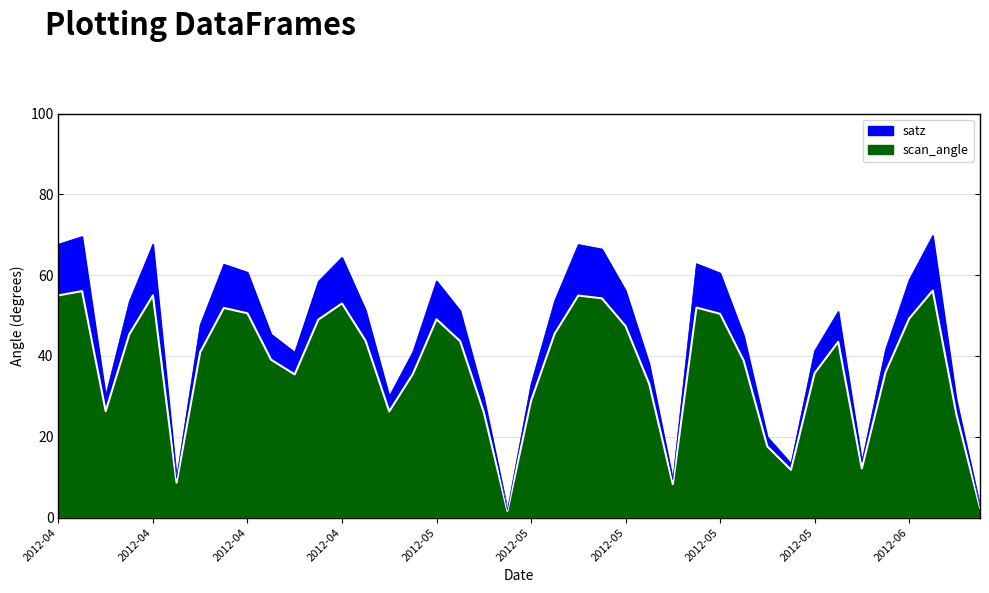

What is the spread (max minus min) of values at 2012-05-19?

8.1